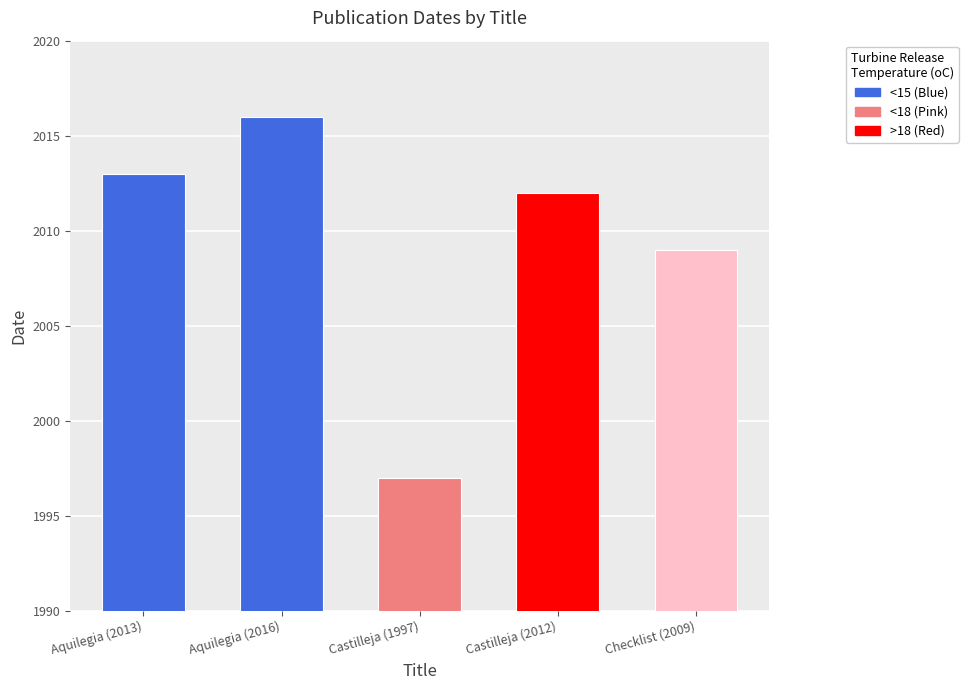

What is the change in value from Castilleja (2012) to Checklist (2009)?

-3